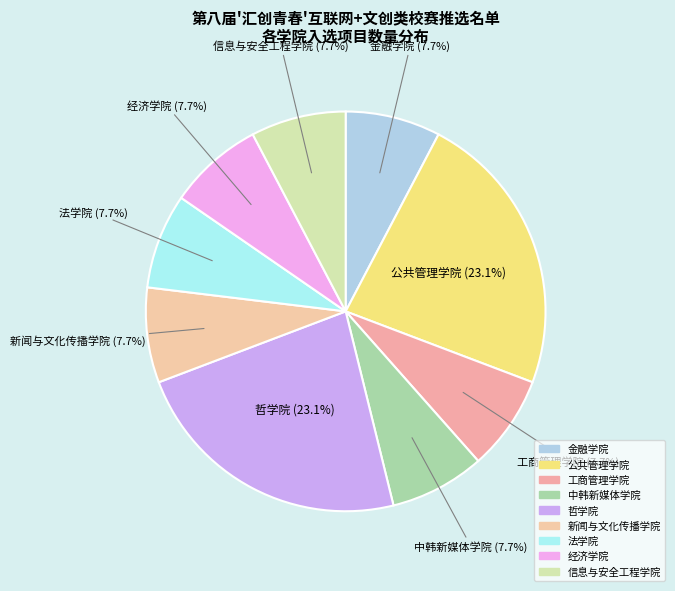

What is the ratio of the value at 公共管理学院 to the value at 金融学院?

3.0